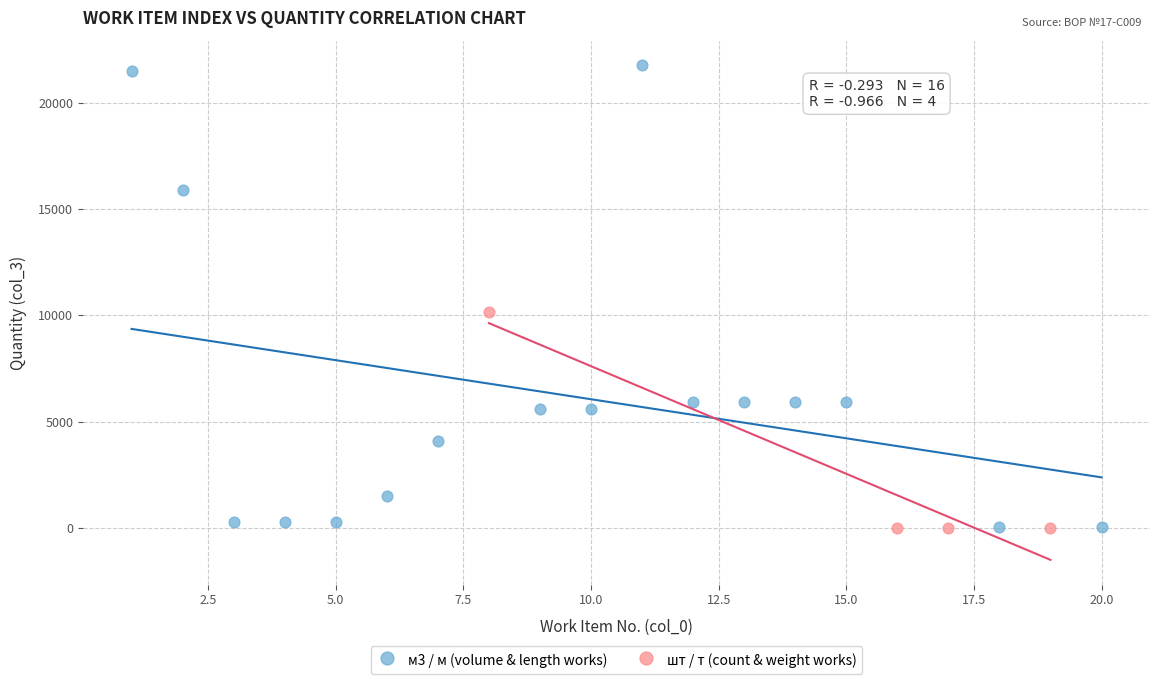

Which series reaches the maximum Y coordinate?

м3 / м (volume & length works)